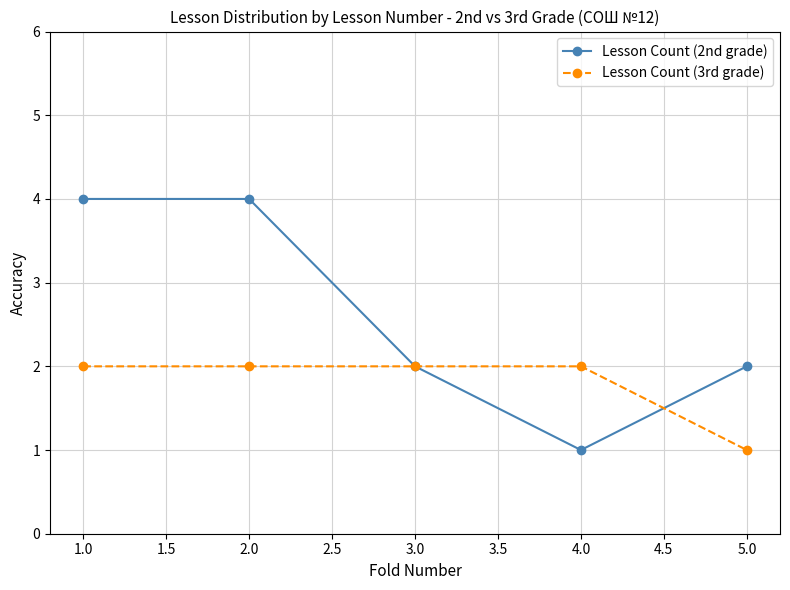

What is the label of the 1st point from the right?

5.0